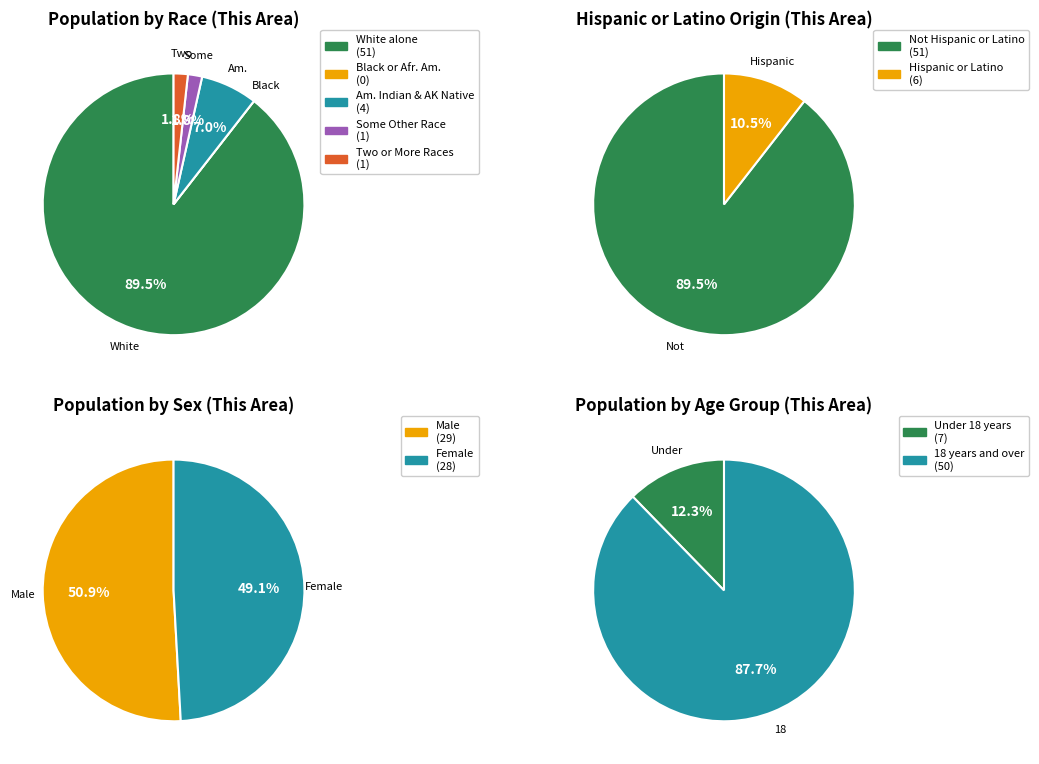

Which slice is the smallest?

Black or African American alone